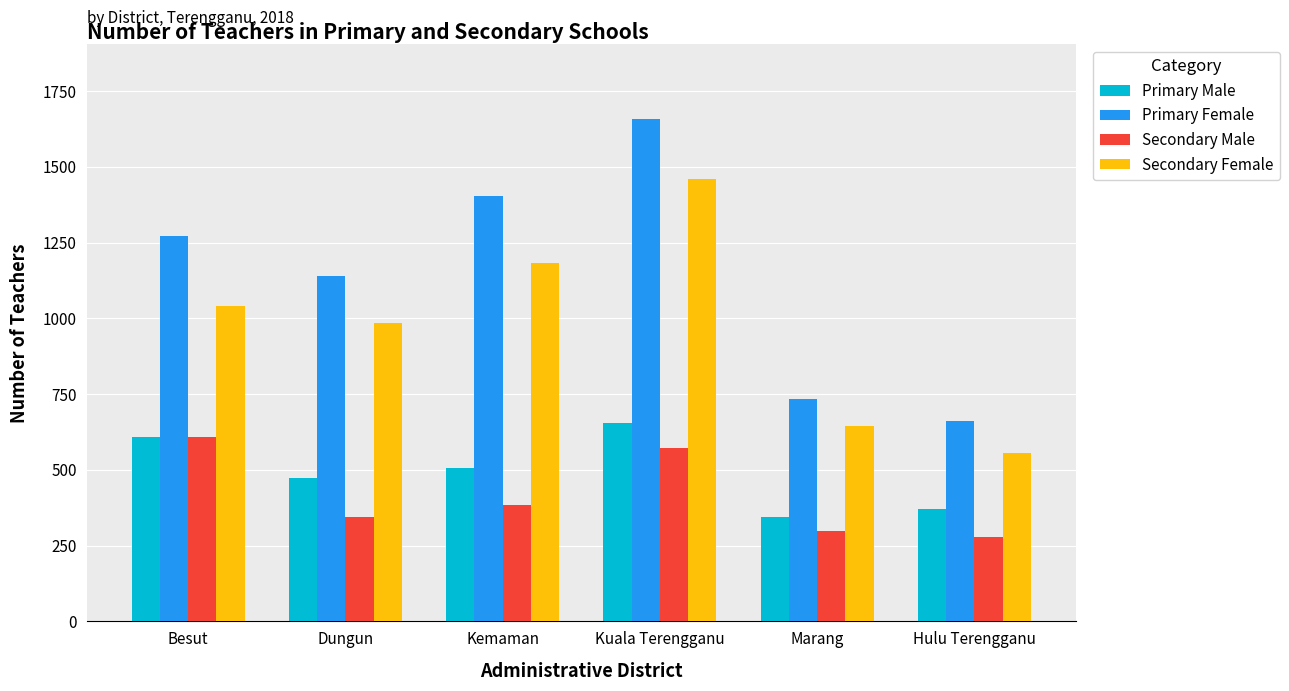

How many categories are shown in the chart?

6